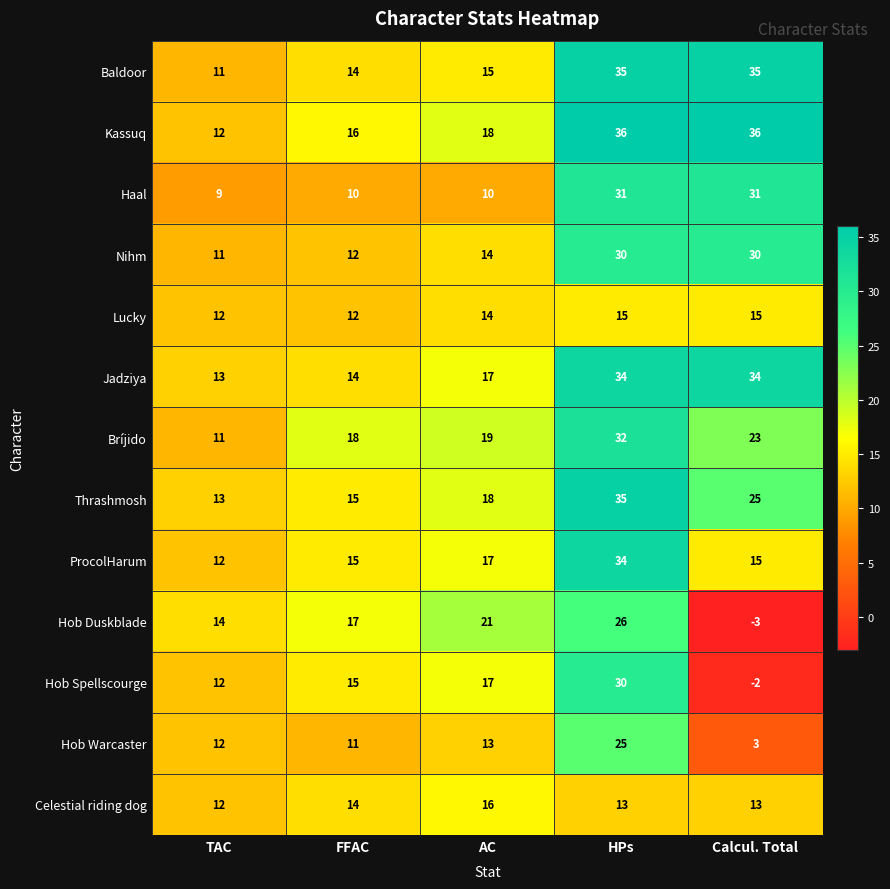

Which category has the lowest value in the Thrashmosh series?

TAC